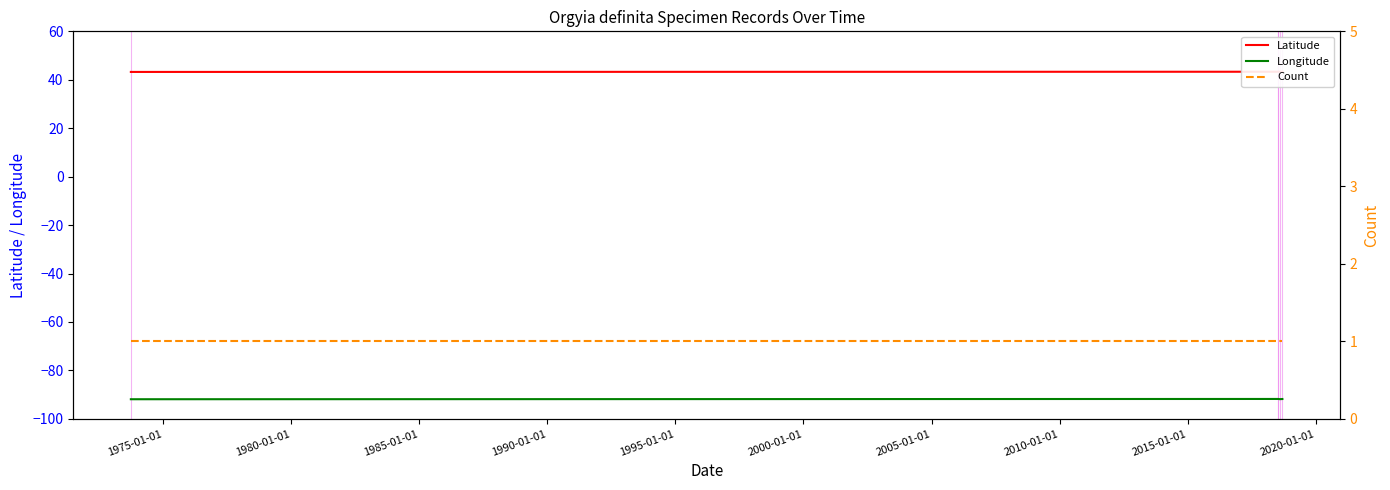

Rank the series by their maximum value, from highest to lowest.

Latitude, Count, Longitude